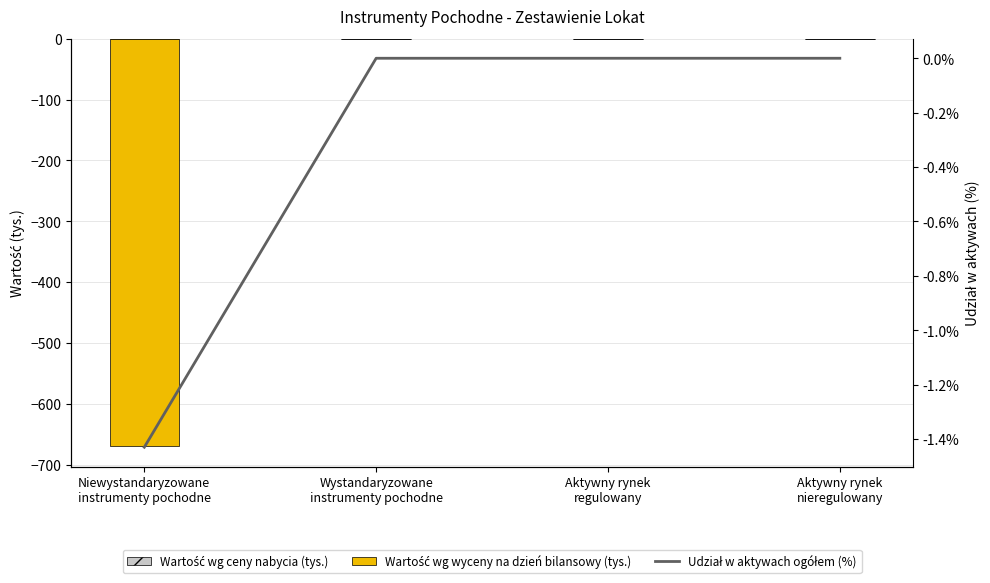

Which series has the largest range (max minus min)?

Wartość wg wyceny na dzień bilansowy (tys.)